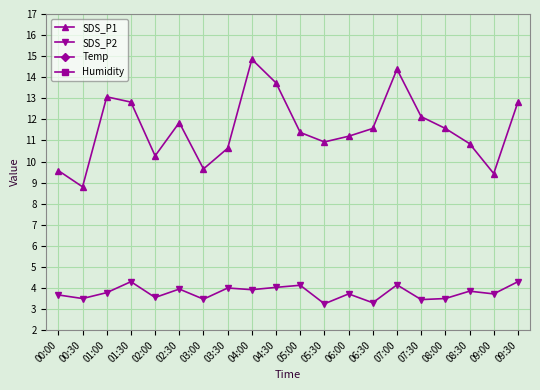

What is the highest value of the SDS_P2 series?

4.3